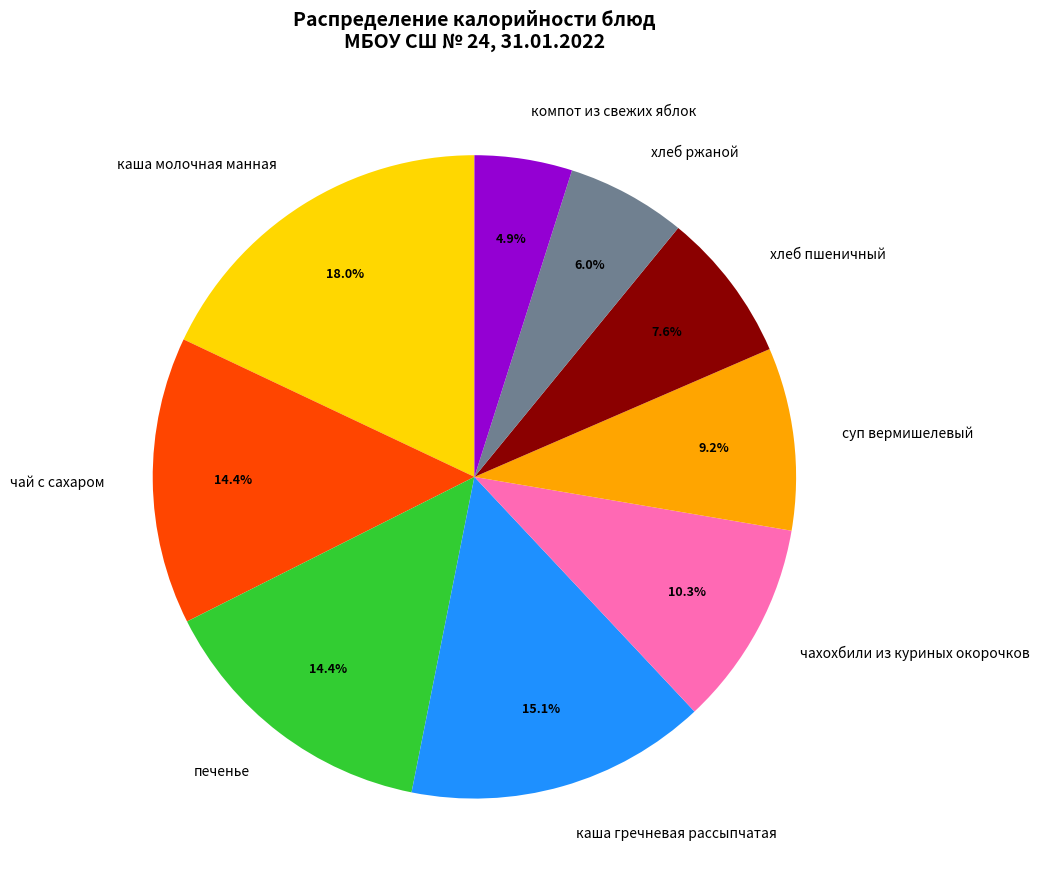

What percentage do каша молочная манная and каша гречневая рассыпчатая together represent?

33.1%